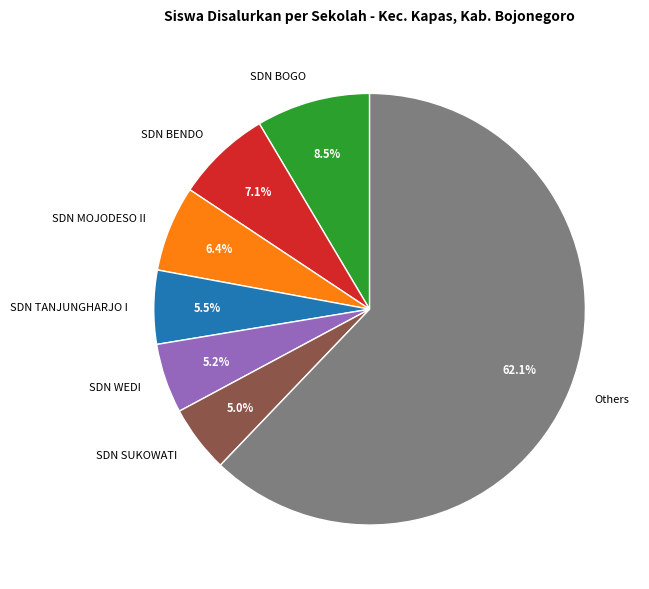

Do SDN TANJUNGHARJO I and SDN MOJODESO II together represent more than half of the pie?

No